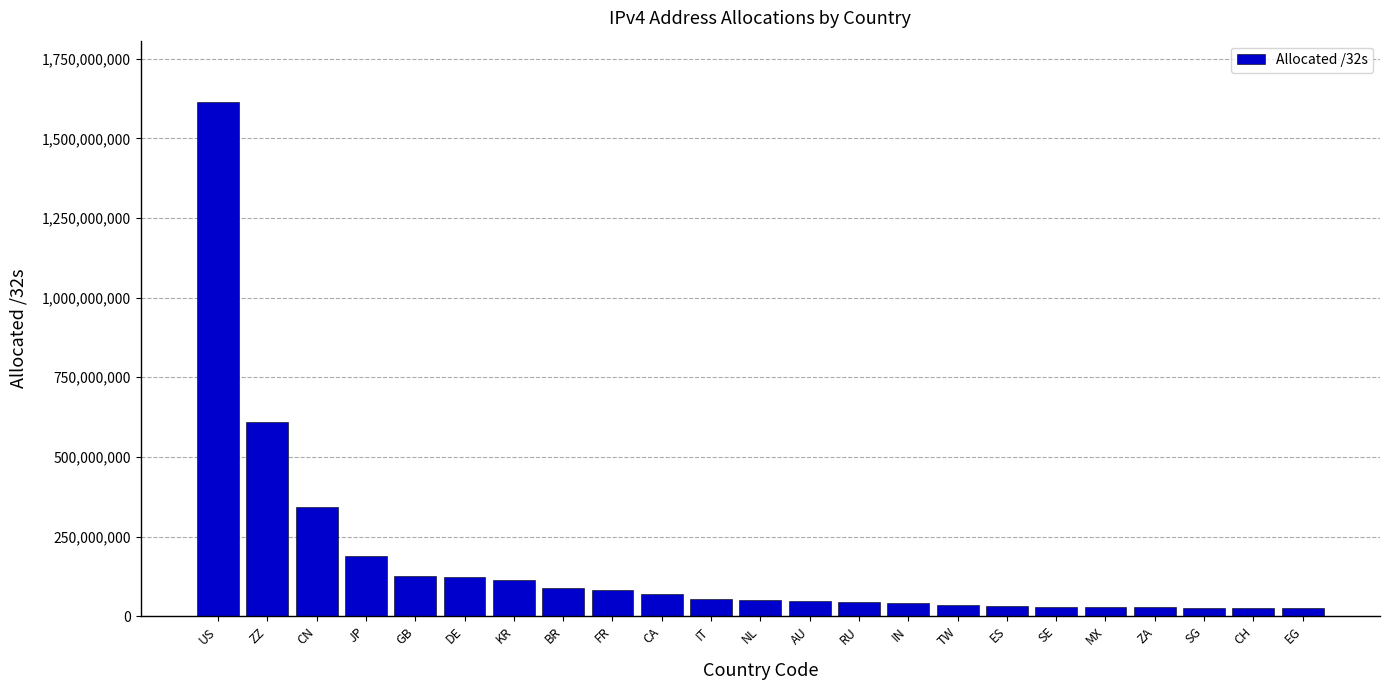

Is it true that the value at GB is 125666696?

True